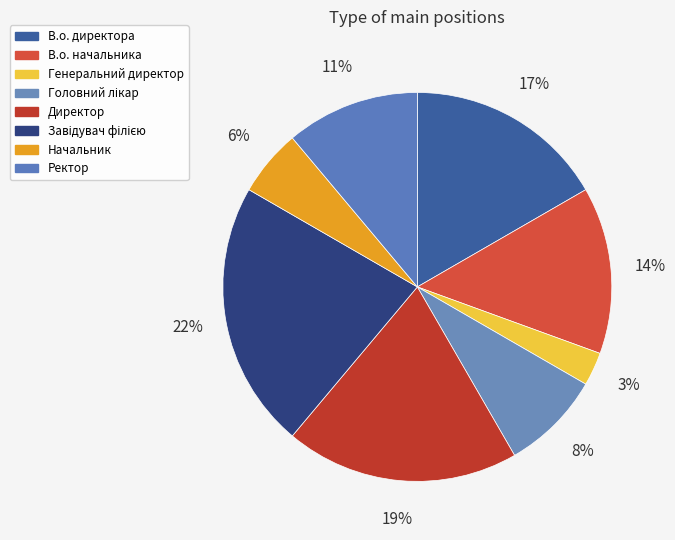

How many segments does this pie chart have?

8